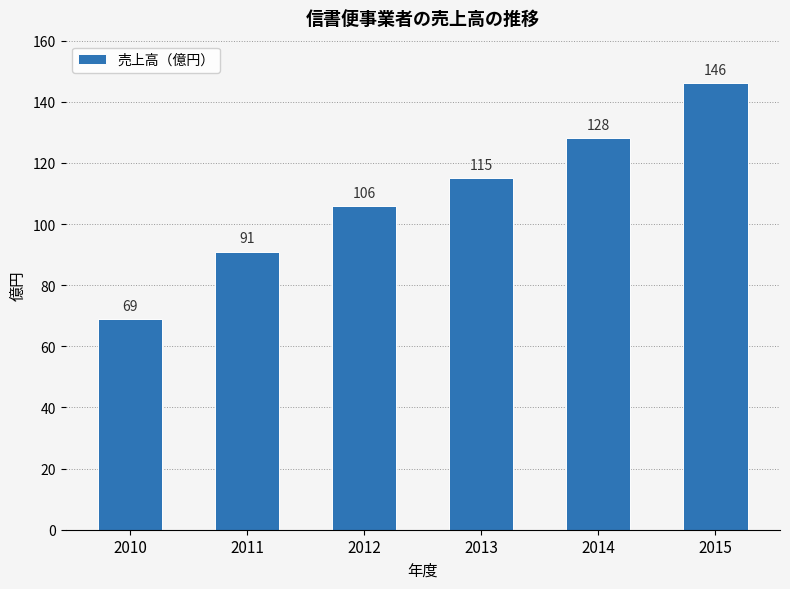

What is the greatest value displayed?

146